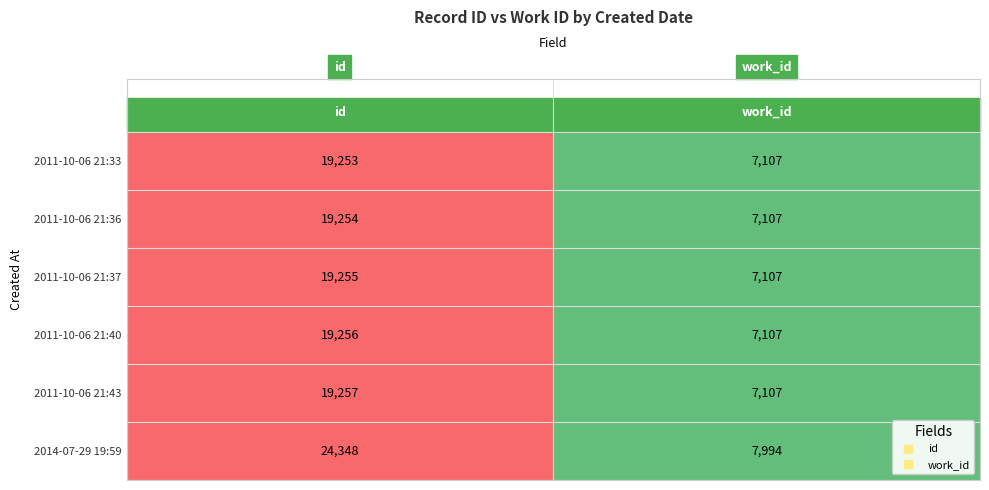

Which series has the widest spread of values?

2014-07-29 19:59